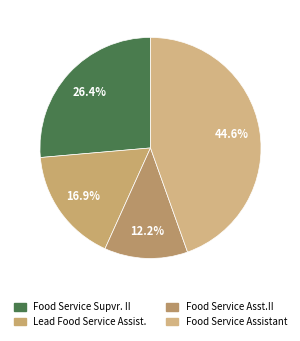

Which has a higher value, Lead Food Service Assist. or Food Service Supvr. II?

Food Service Supvr. II